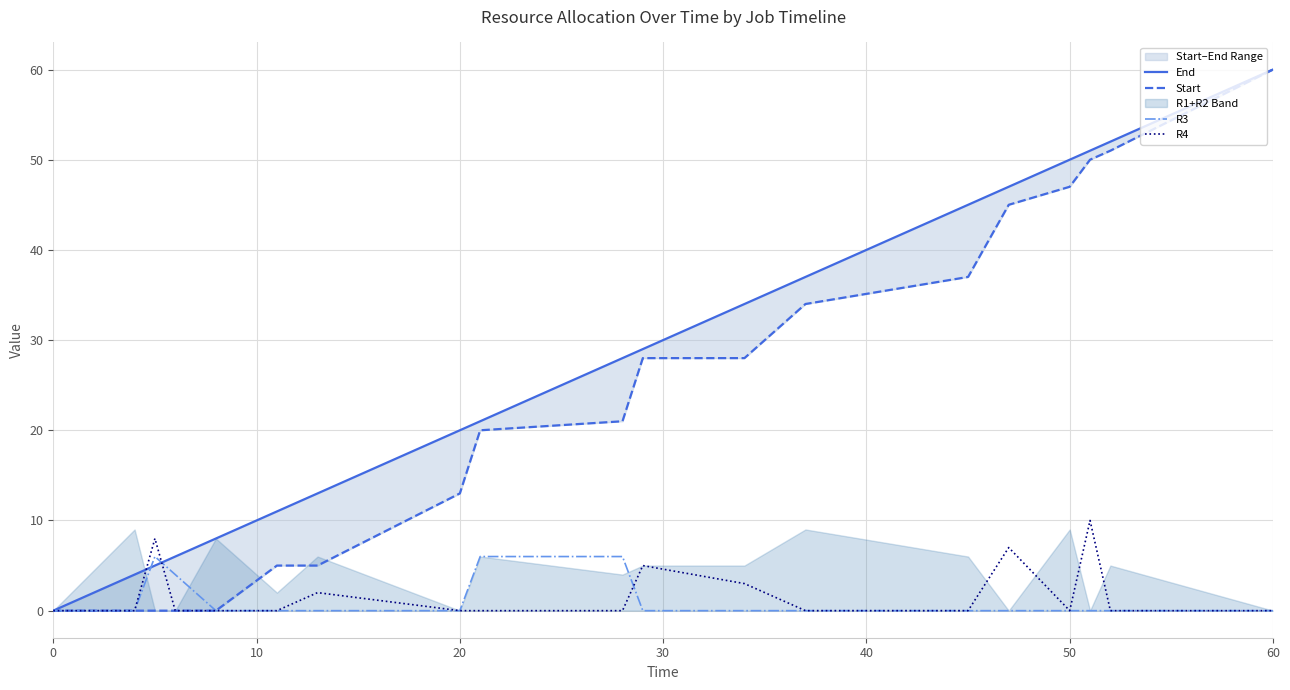

Does the chart have visible grid lines?

Yes